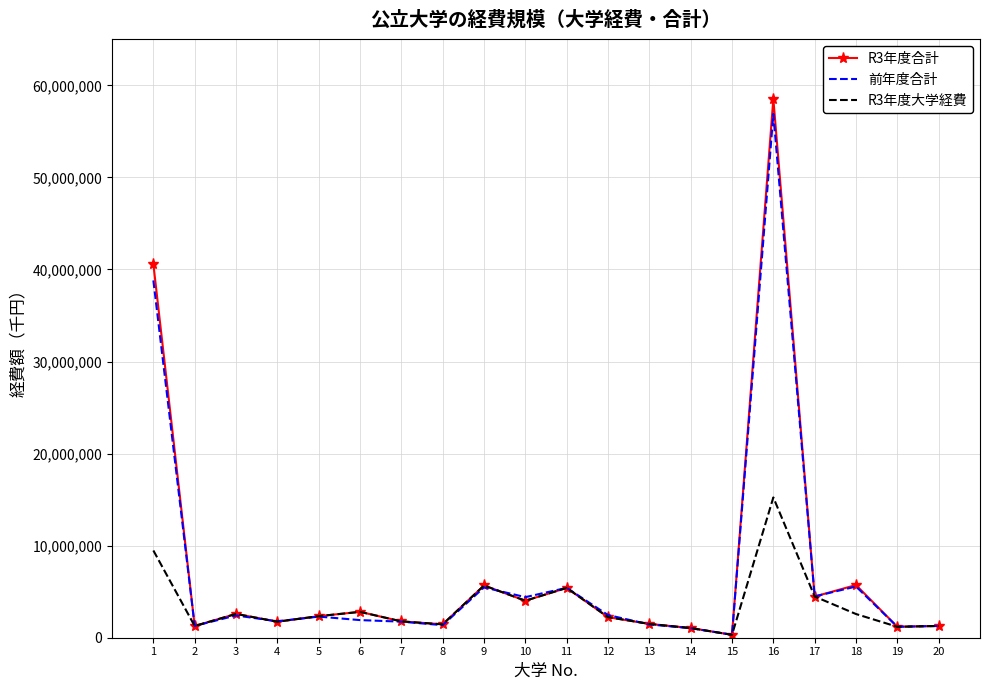

The value of 前年度合計 at 16 is 27421017. True or false?

False